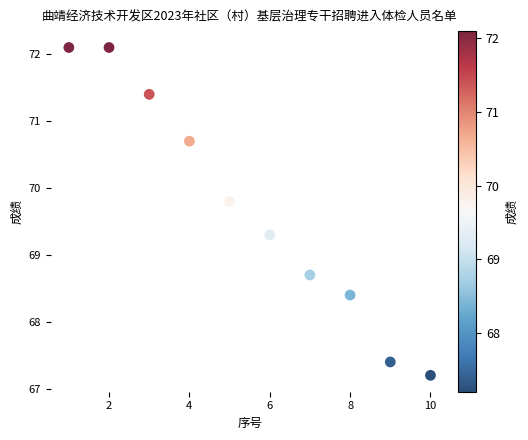

What is the average Y value?

69.7